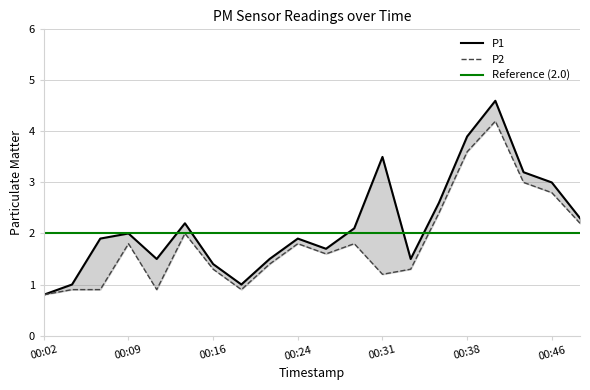

What are all the series names shown in the legend?

P1, P2